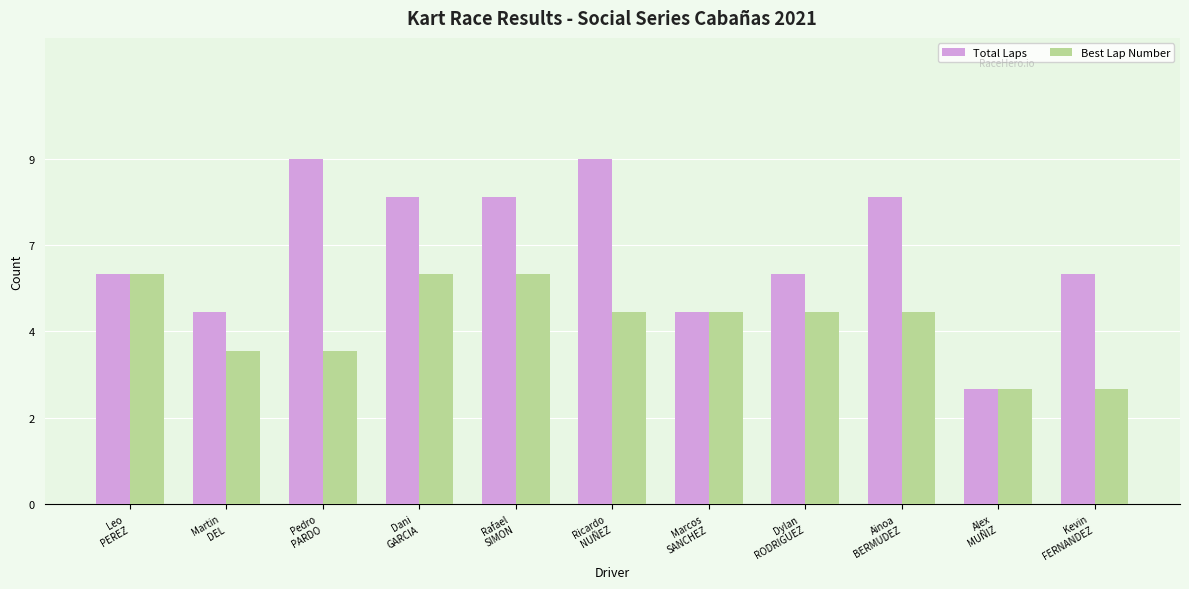

Does the chart contain stacked bars?

No